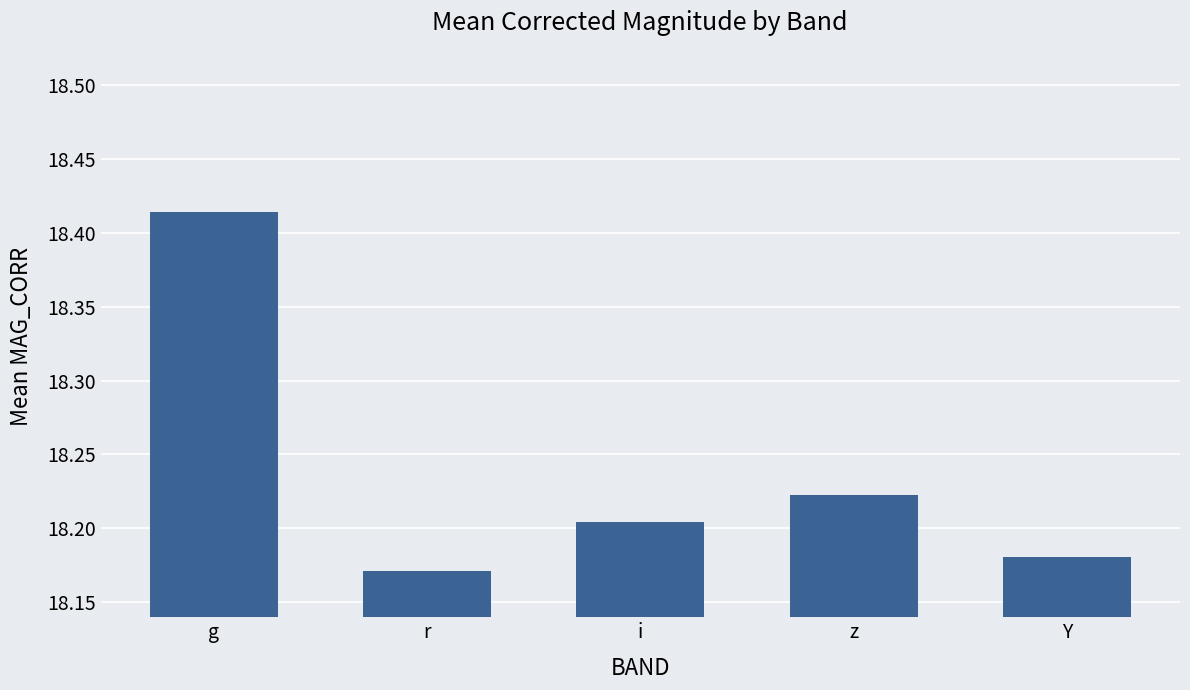

How many series are shown in this chart?

1